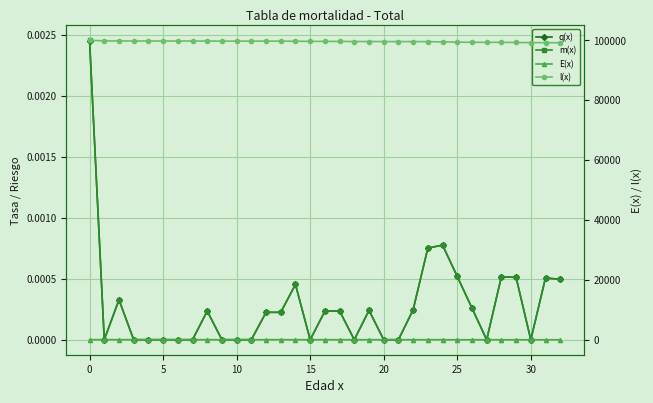

At how many categories does at least one series exceed 24915?

33